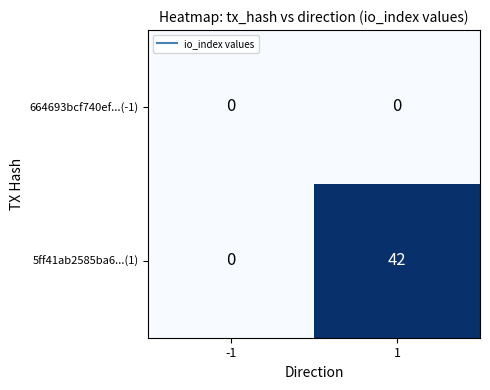

Which label corresponds to the largest value in the chart?

1